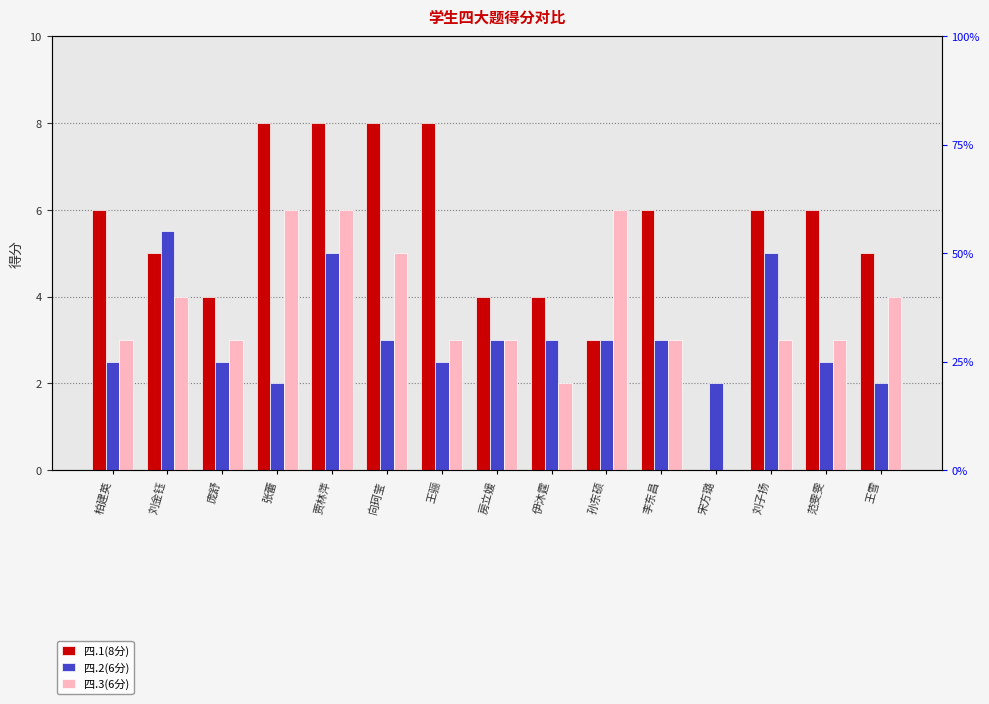

Rank the series by their maximum value, from lowest to highest.

四.2(6分), 四.3(6分), 四.1(8分)